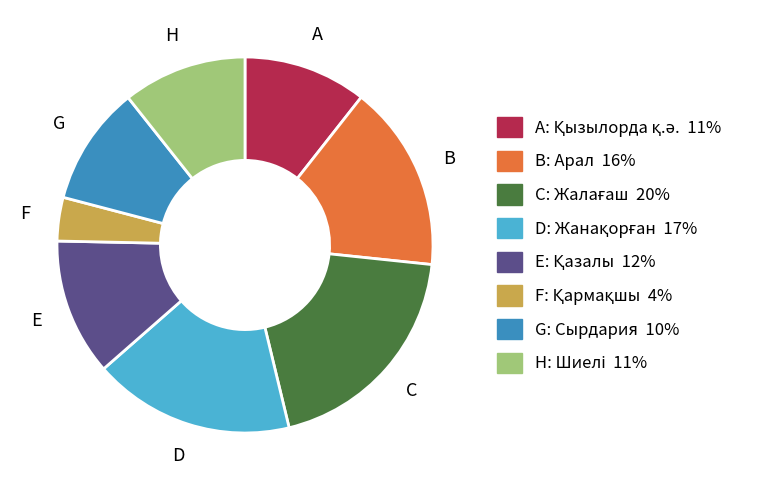

Is there a majority slice in this chart?

No